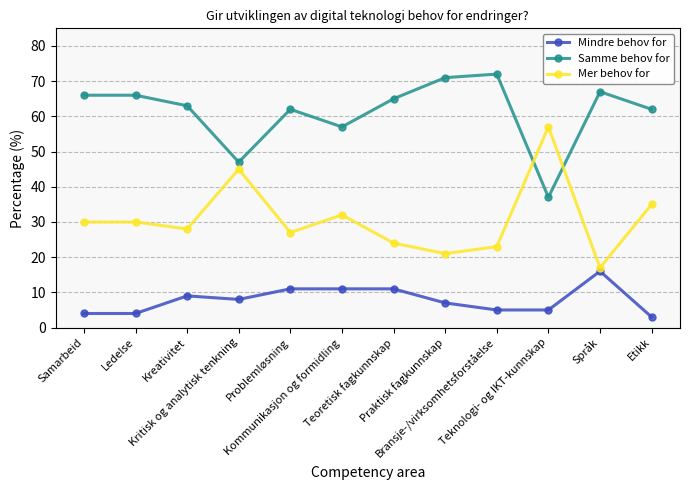

Between Teknologi- og IKT-kunnskap and Etikk, which series saw the biggest shift?

Samme behov for